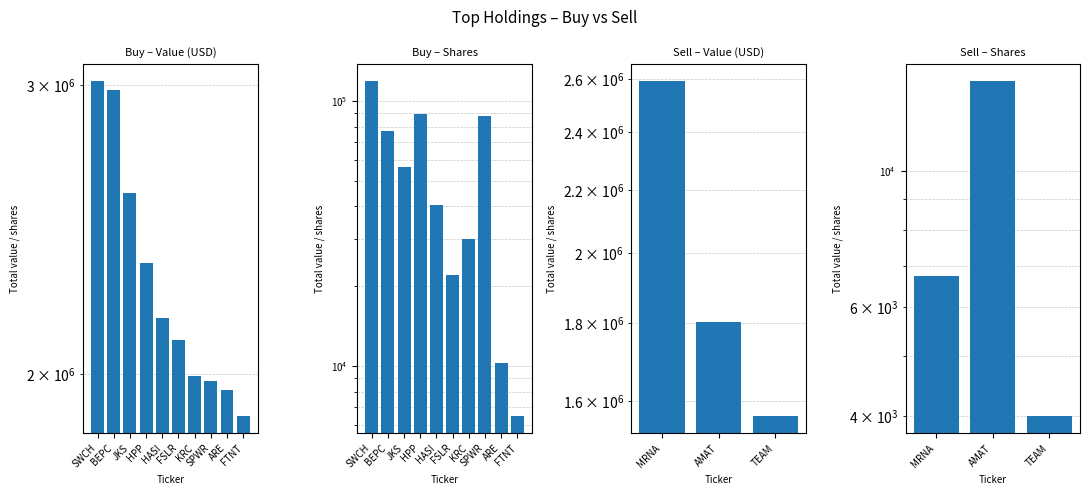

Approximately how many times larger is the value at FSLR compared to KRC?

1.1